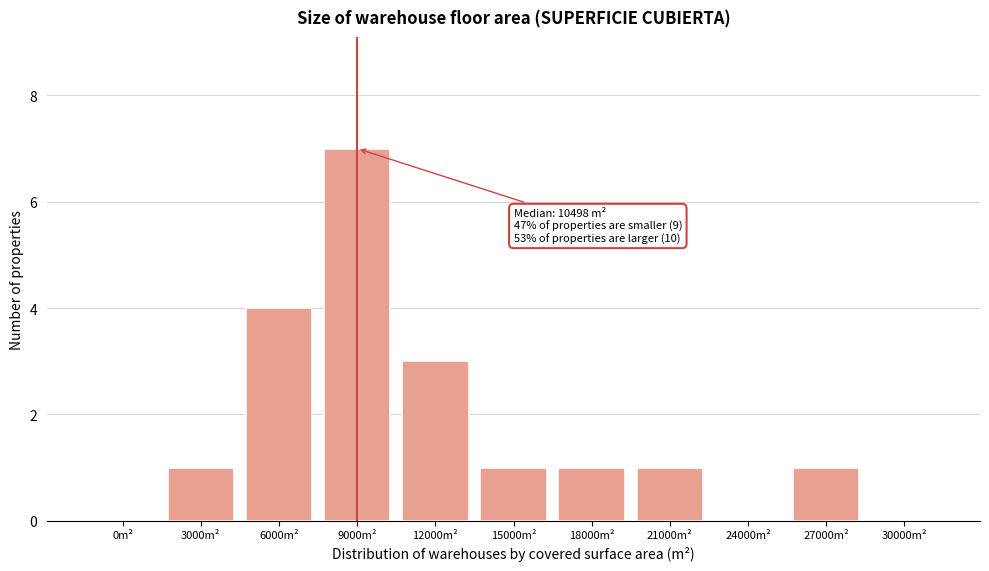

Reading left to right, list all the values displayed in this chart.

0m²=0	3000m²=1	6000m²=4	9000m²=7	12000m²=3	15000m²=1	18000m²=1	21000m²=1	24000m²=0	27000m²=1	30000m²=0